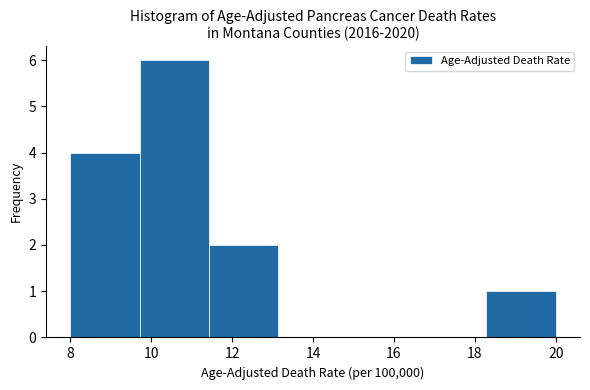

Reading left to right, transcribe this chart: for each bar, give the range it covers on the x-axis and its height. Neither the bar edges nor the heights are printed on the chart, so give them approximately, as read against the axes.

8.0 to 9.8: 4
9.8 to 11.4: 6
11.4 to 13.2: 2
13.2 to 14.8: 0
14.8 to 16.6: 0
16.6 to 18.2: 0
18.2 to 20.0: 1